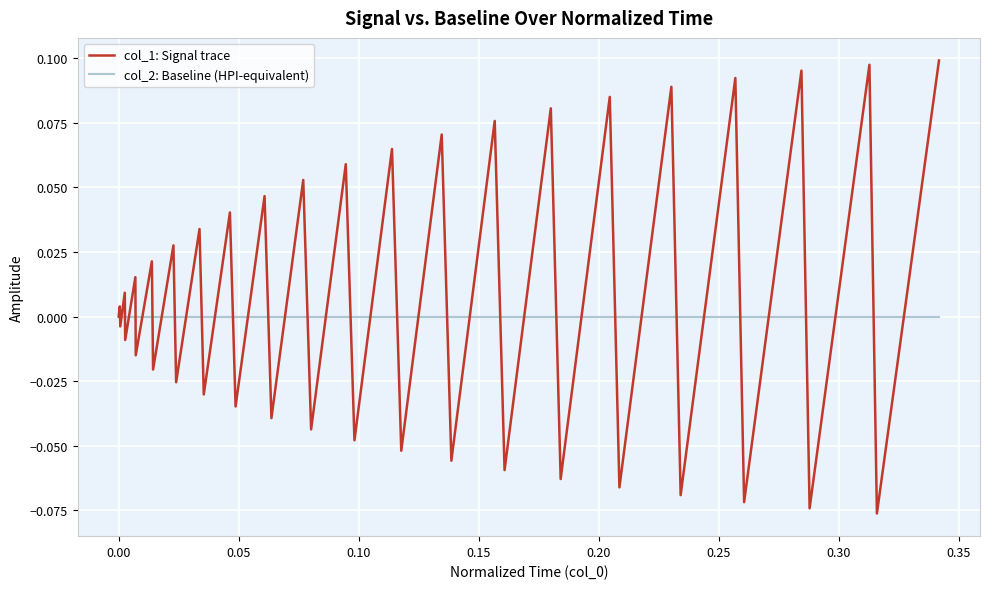

Count the number of categories in the chart.

40